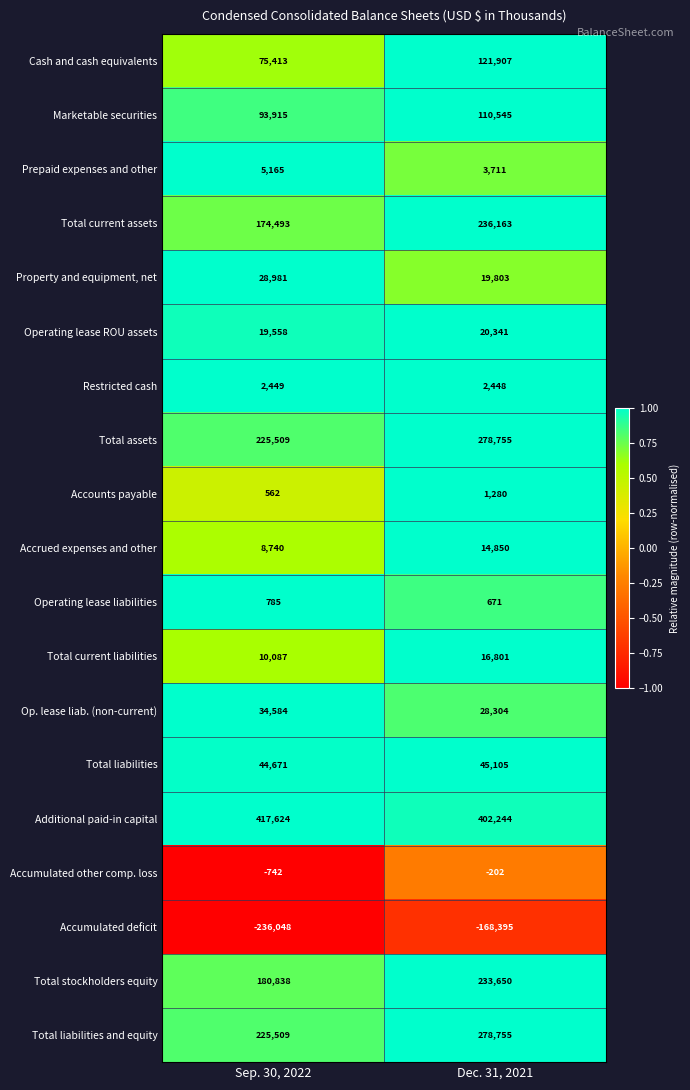

The value of Operating lease liabilities at Dec. 31, 2021 is 194. True or false?

False